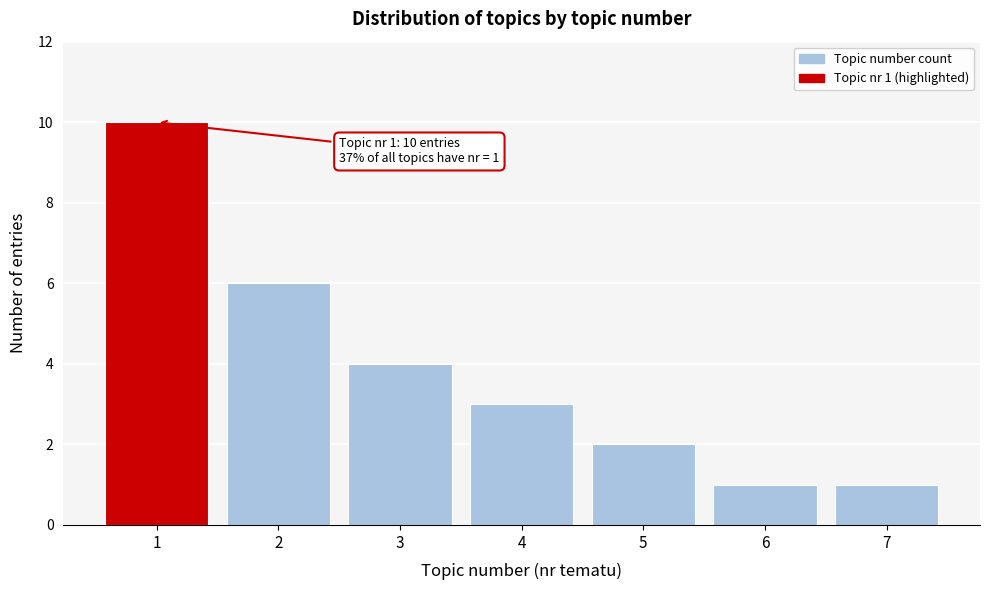

Reading left to right, extract all data points from this chart.

10	6	4	3	2	1	1